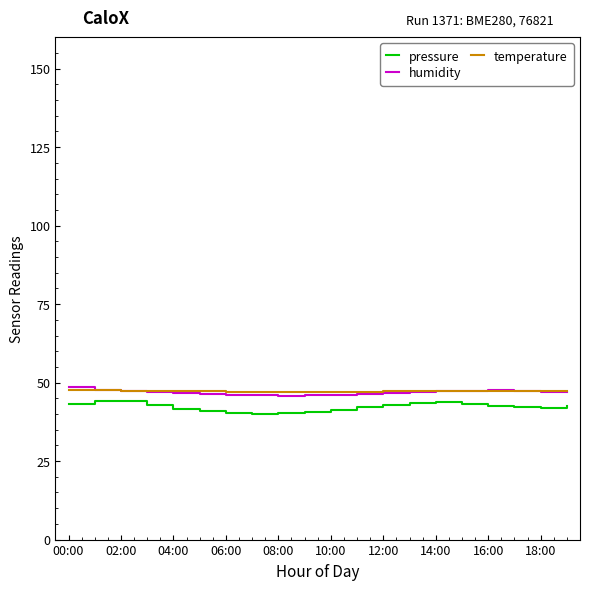

Which series has the largest range (max minus min)?

pressure